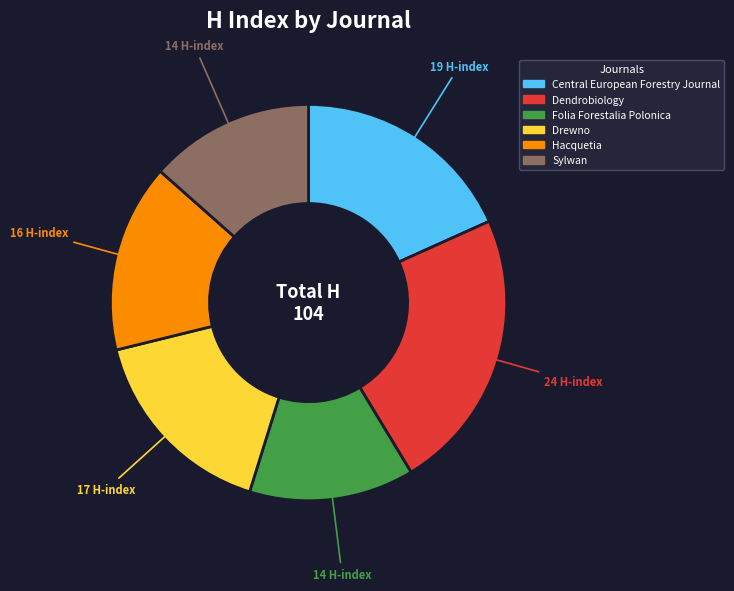

What is the largest slice in the pie chart?

Dendrobiology